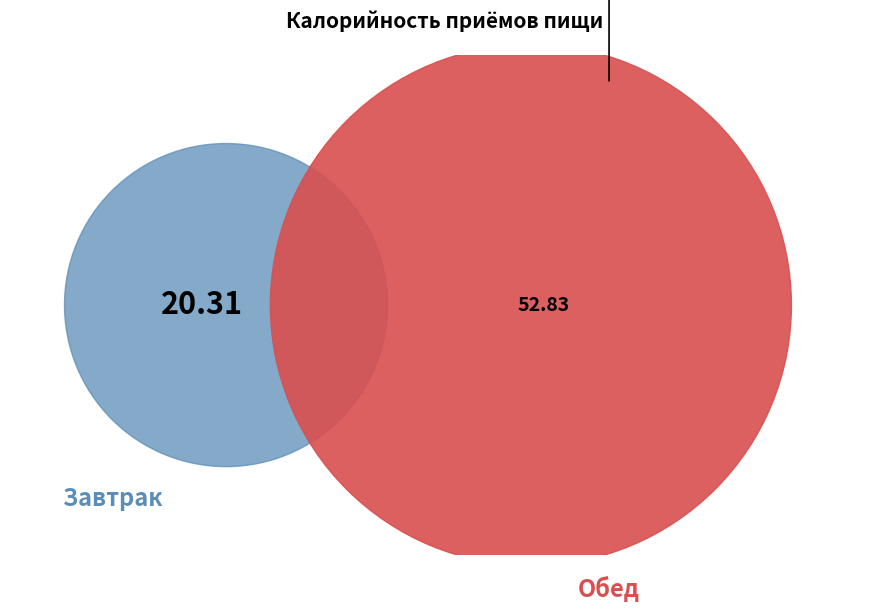

Rank the categories by value from lowest to highest.

Завтрак, Обед